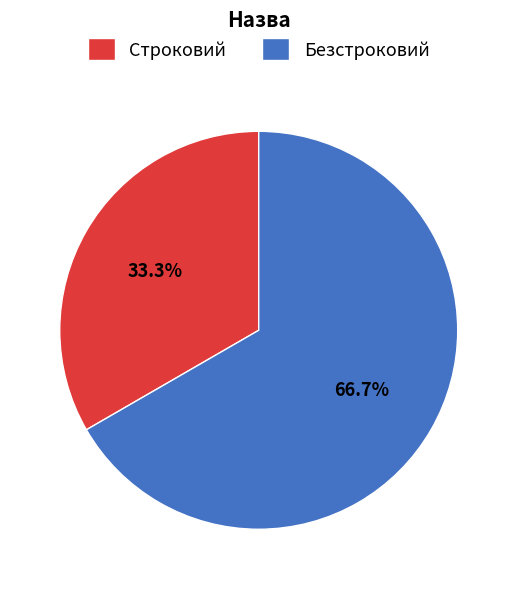

Is it true that Безстроковий is 61% of the pie?

False